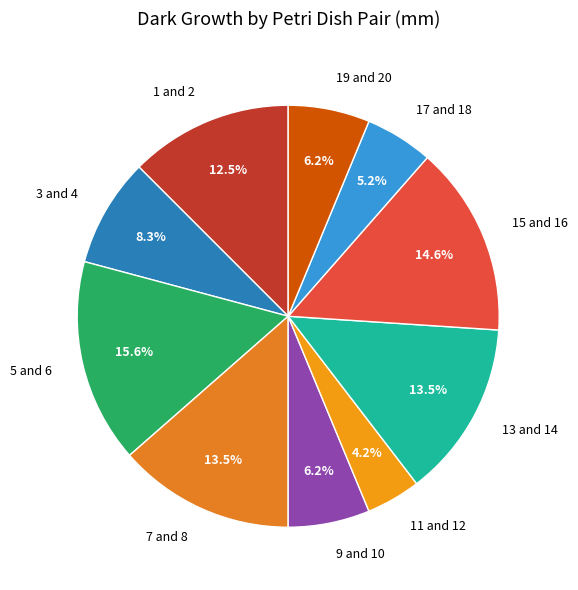

Does 5 and 6 represent more than half of the total?

No